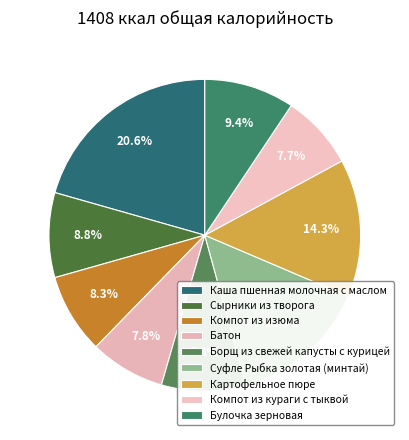

To the nearest percent, what percentage of the pie is Компот из кураги с тыквой?

8%